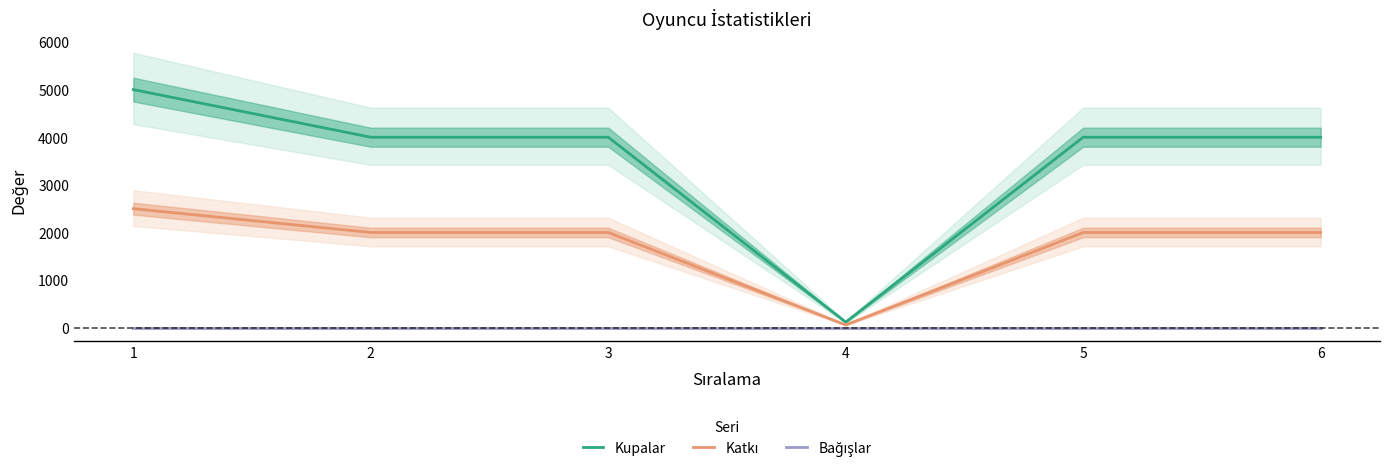

How many interior local valleys does the Kupalar series have?

1